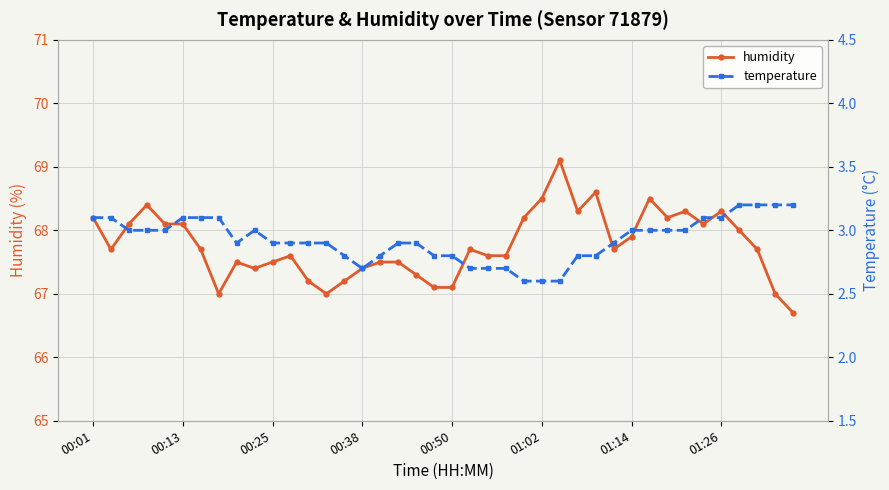

Where does the humidity series first go above 67?

00:01